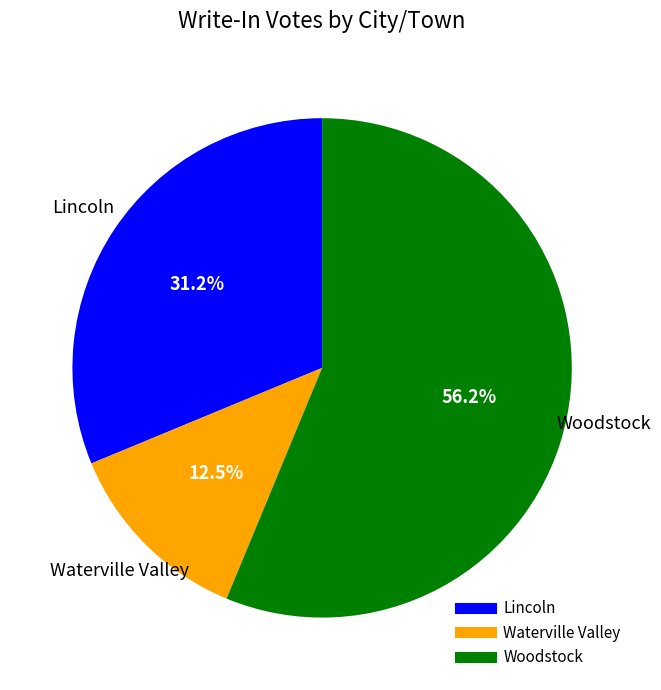

Which slice represents more than half of the pie?

Woodstock